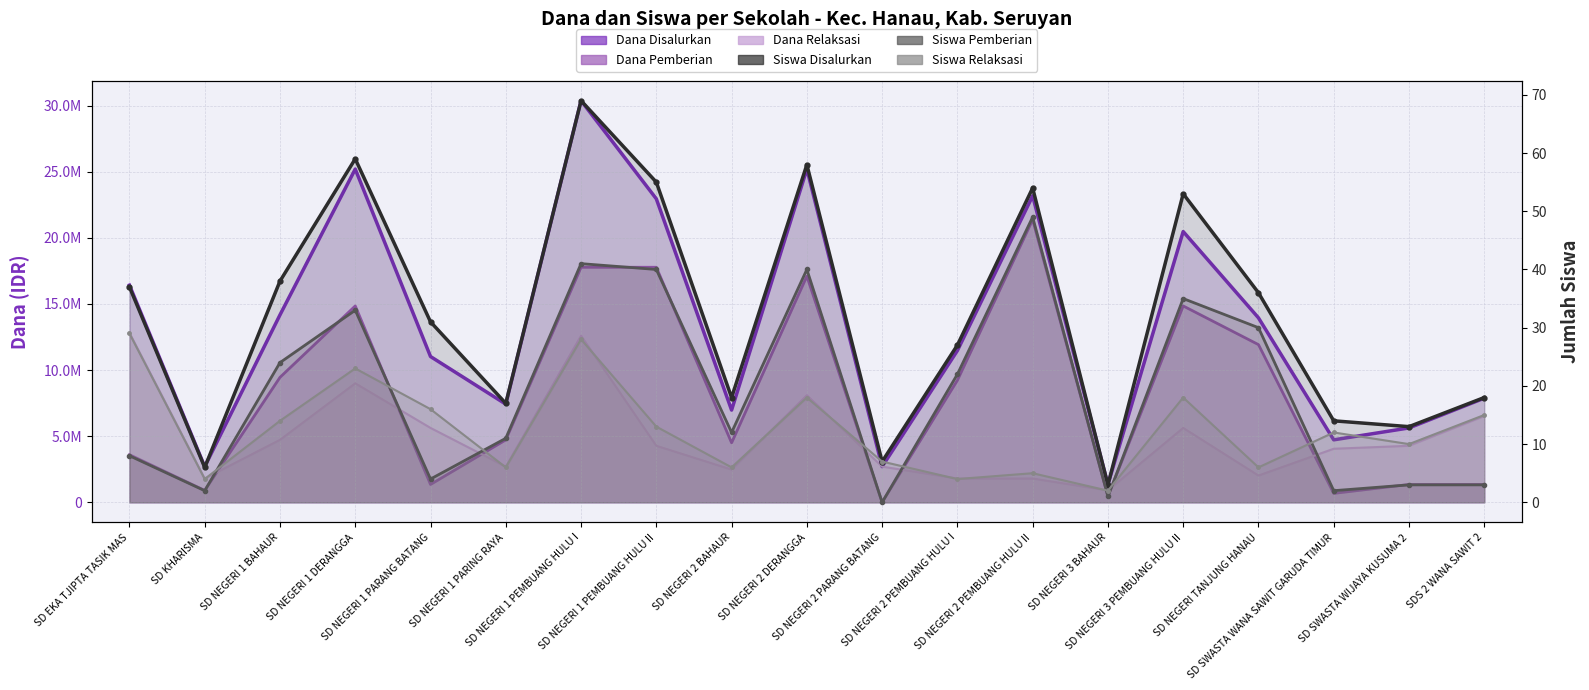

How many values in Pemberian Siswa are above zero?

18